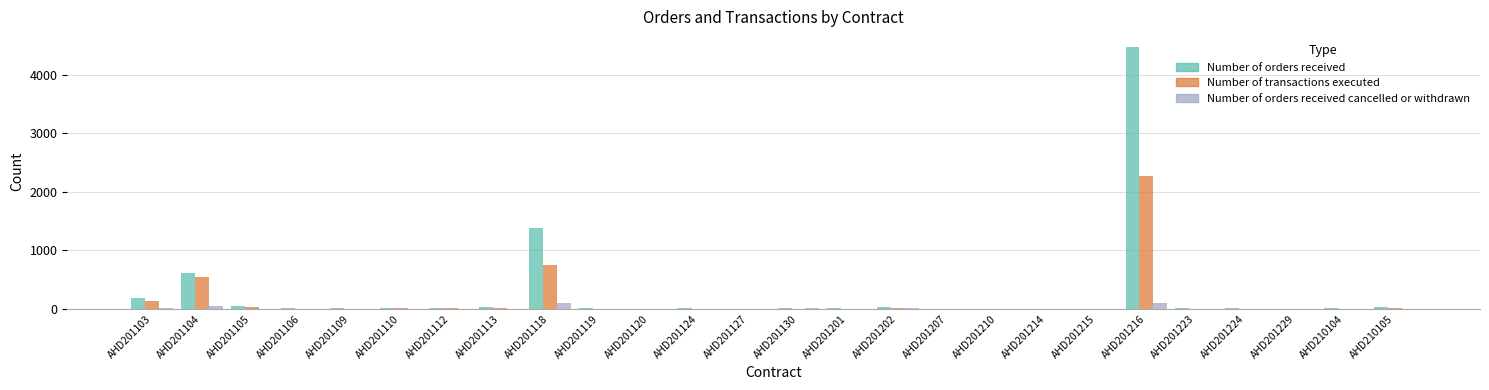

At which category is the sum across all series the highest?

AHD201216